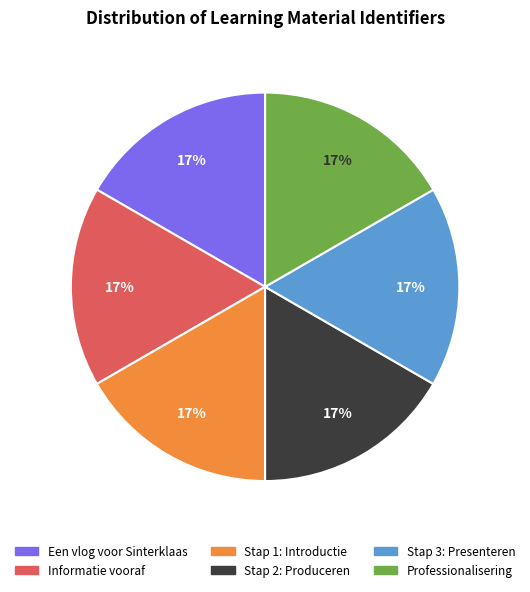

To the nearest percent, what percentage of the pie is Professionalisering?

17%